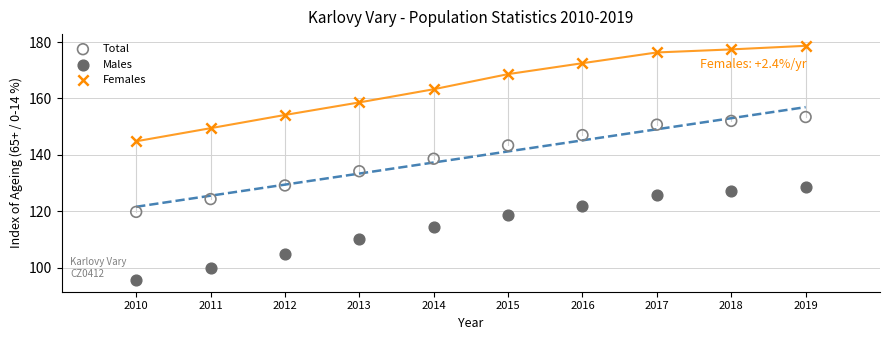

Which series contains the lowest Y value?

Males